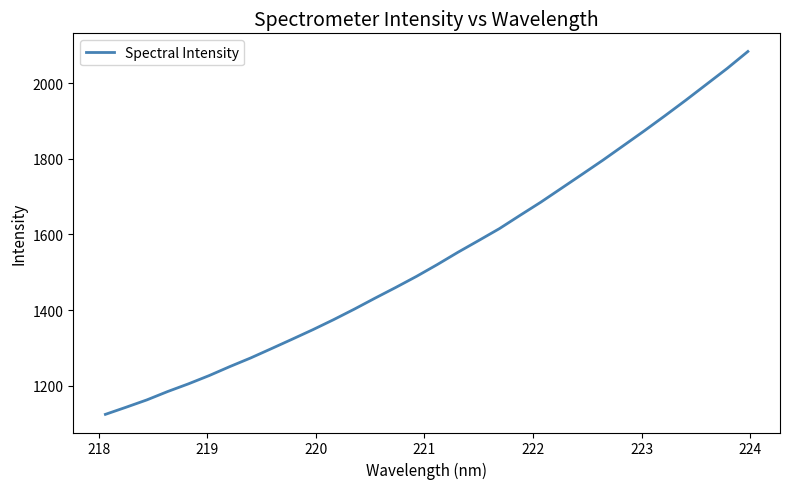

What is the maximum value shown in the chart?

2083.8